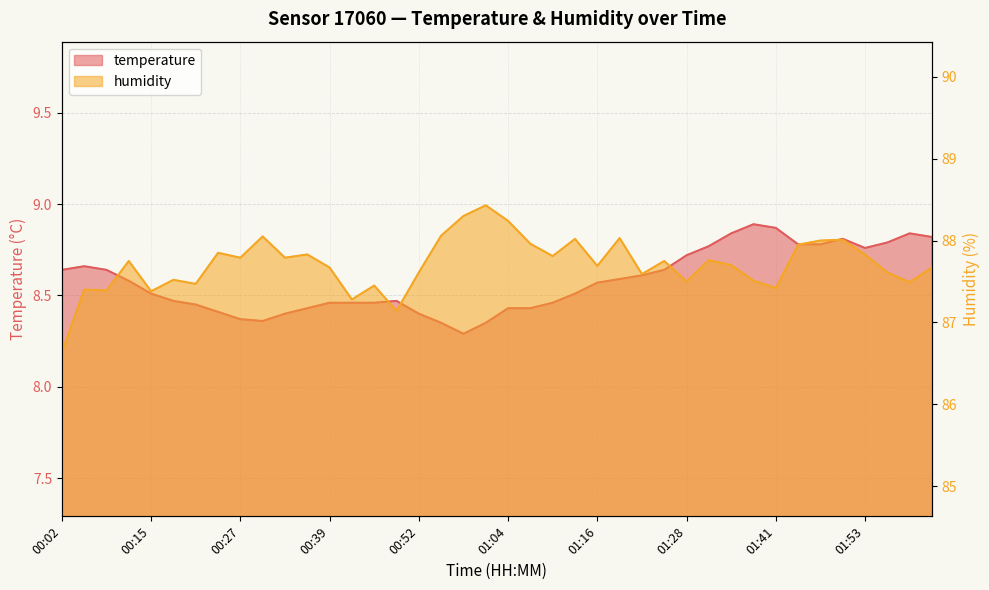

Which series changed the most between 00:05 and 02:02?

humidity